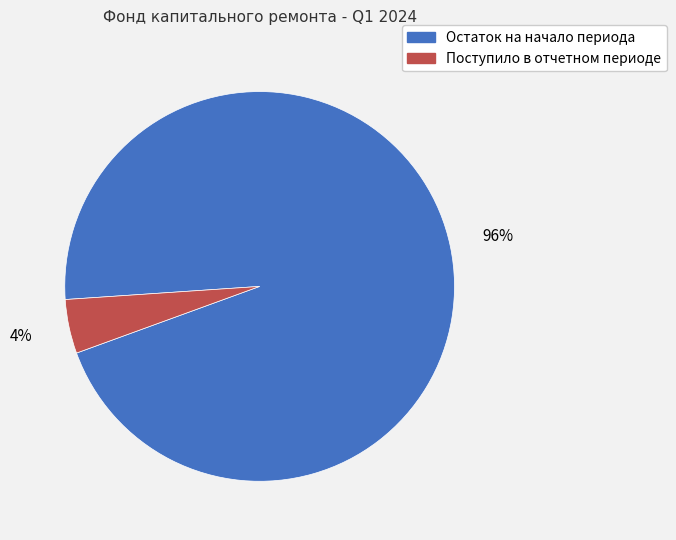

What percentage is the Поступило в отчетном периоде slice, to the nearest percent?

4%